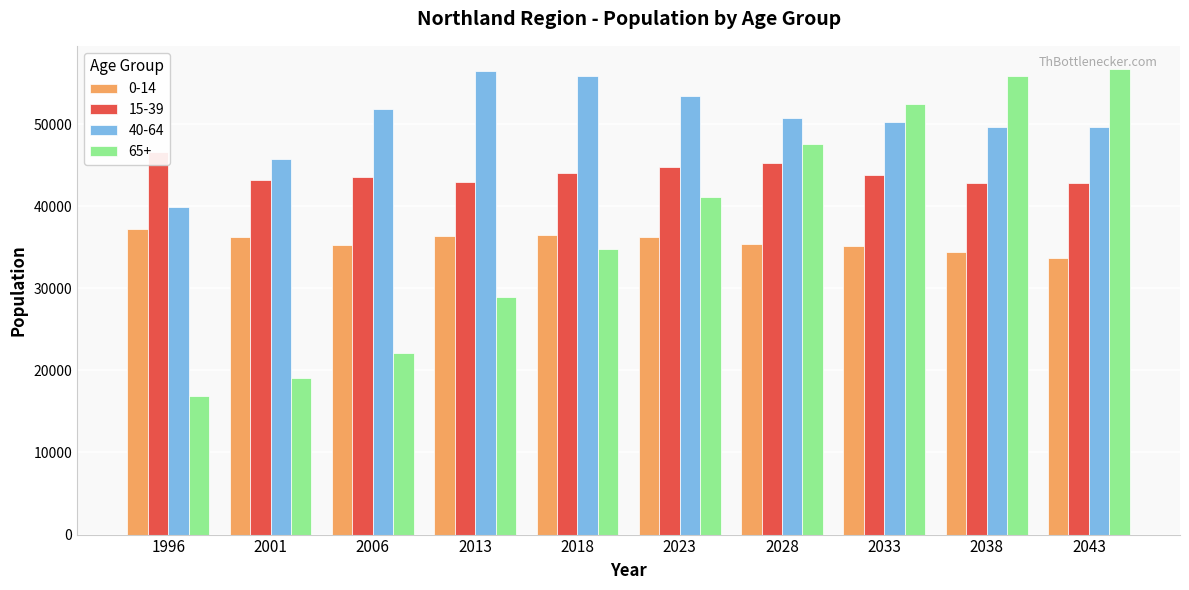

At how many categories does at least one series exceed 26091?

10